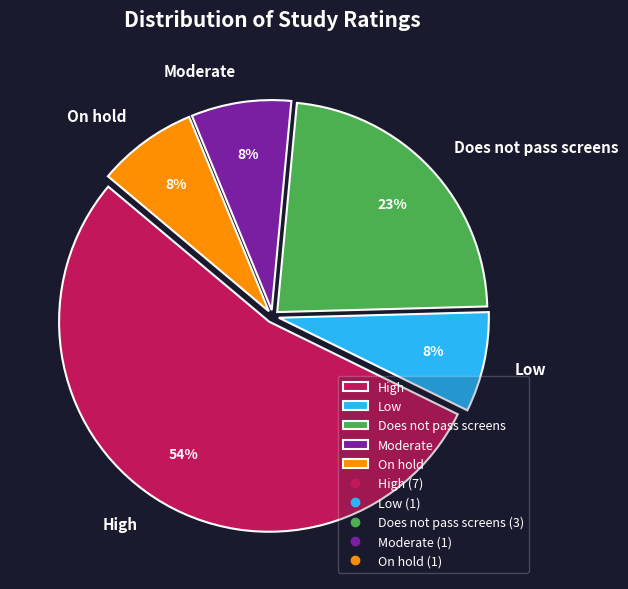

The Low slice represents 8% of the pie. True or false?

True